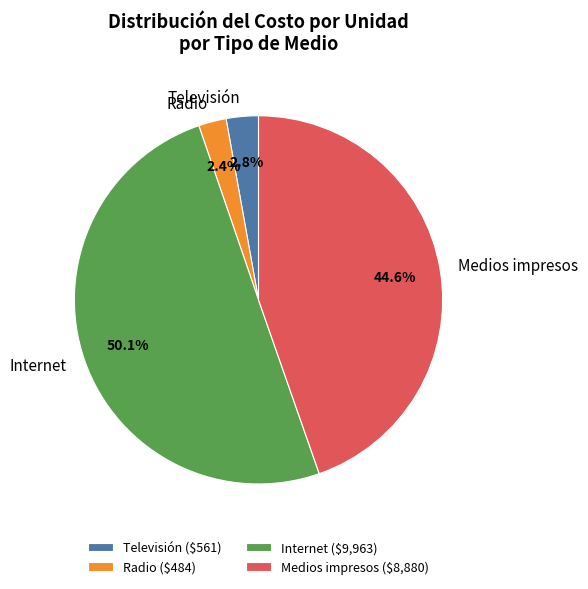

What percentage is NOT represented by Medios impresos?

55.4%